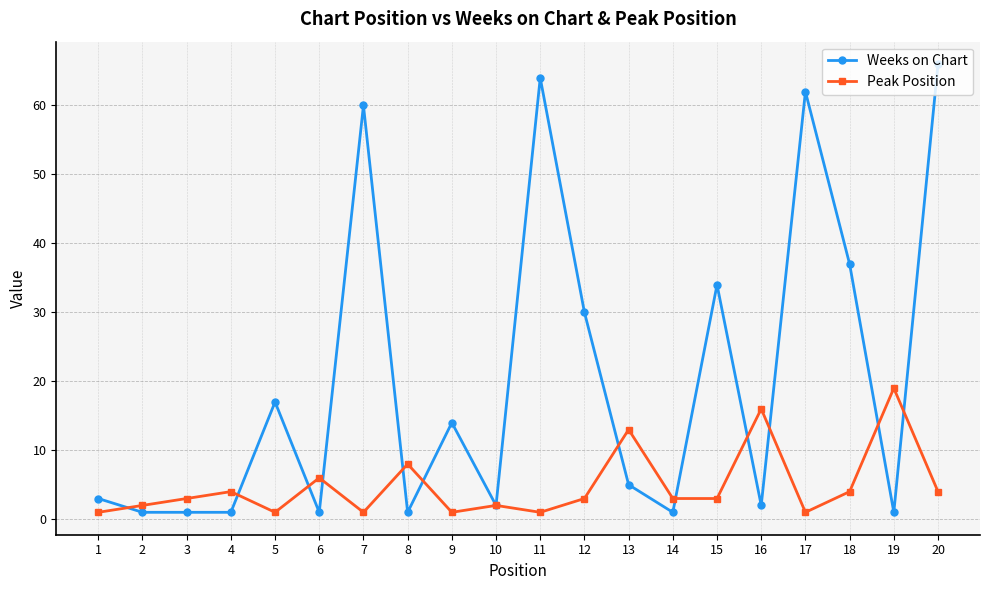

Reading left to right, what are all the values shown in this chart?

Weeks on Chart: 1=3	2=1	3=1	4=1	5=17	6=1	7=60	8=1	9=14	10=2	11=64	12=30	13=5	14=1	15=34	16=2	17=62	18=37	19=1	20=66
Peak Position: 1=1	2=2	3=3	4=4	5=1	6=6	7=1	8=8	9=1	10=2	11=1	12=3	13=13	14=3	15=3	16=16	17=1	18=4	19=19	20=4